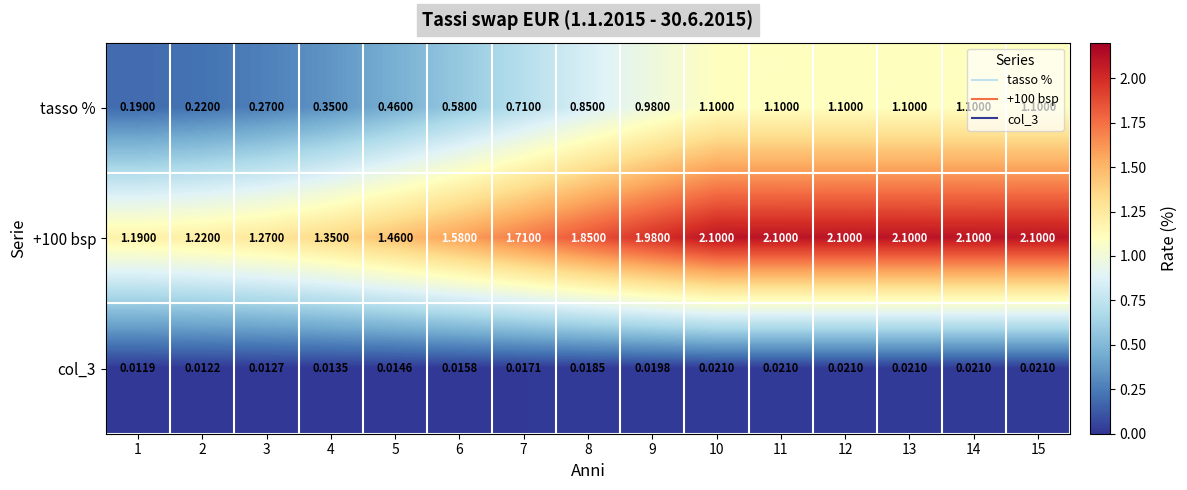

Between 9 and 14, which series saw the biggest shift?

tasso %